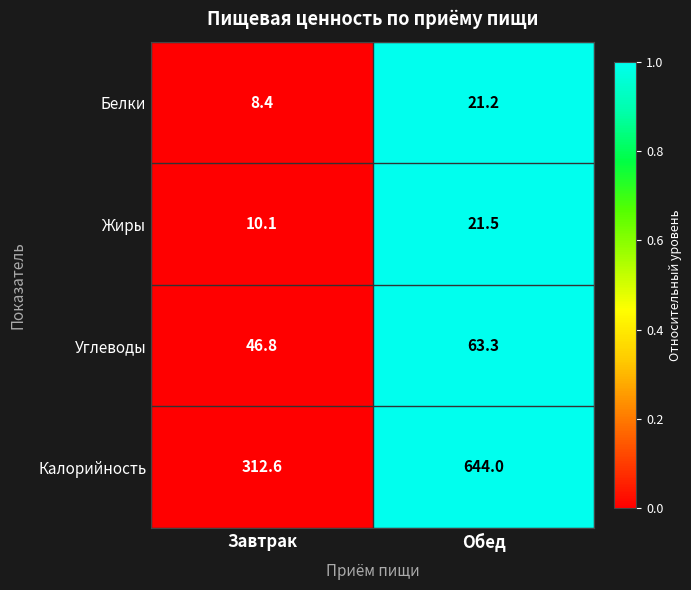

How many data points does each series have?

2